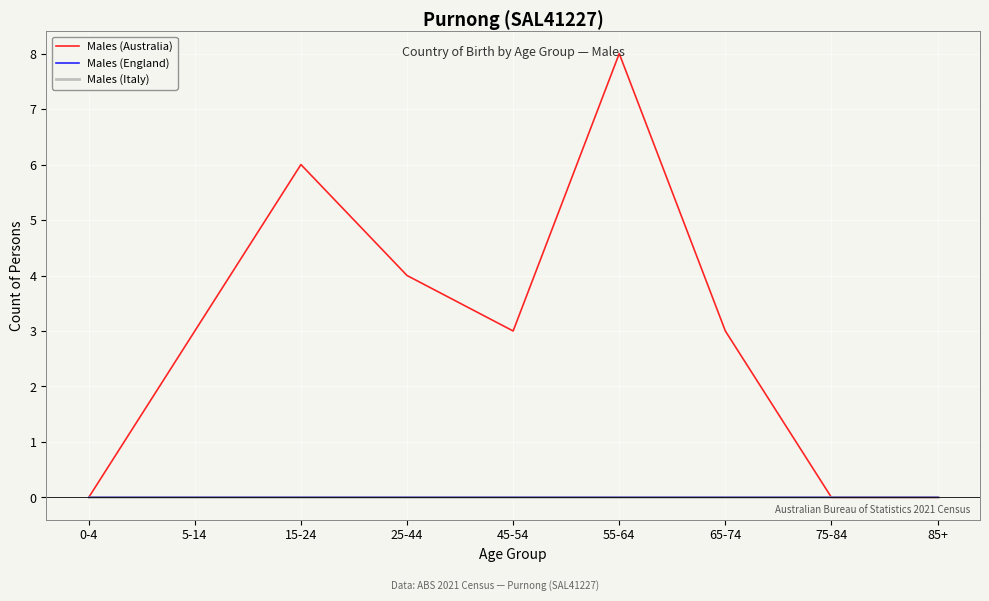

List the labels in order of Males (Australia) value, largest first.

55-64, 15-24, 25-44, 5-14, 45-54, 65-74, 0-4, 75-84, 85+